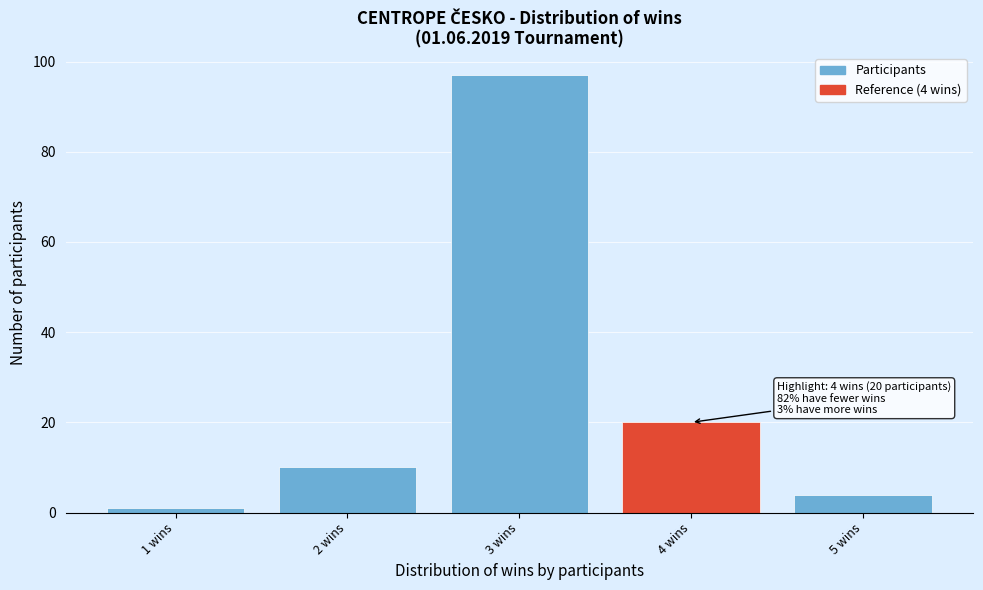

Reading right to left, extract all data points from this chart.

5 wins=4	4 wins=20	3 wins=97	2 wins=10	1 wins=1